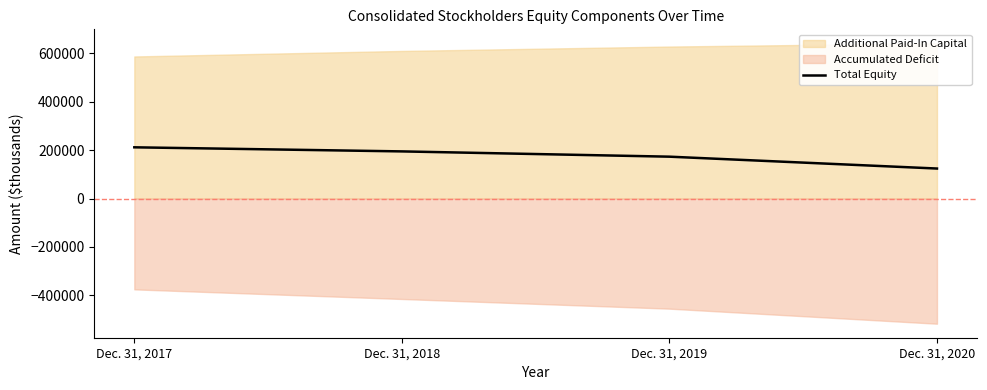

The value of Total Equity at Dec. 31, 2019 is 67296. True or false?

False